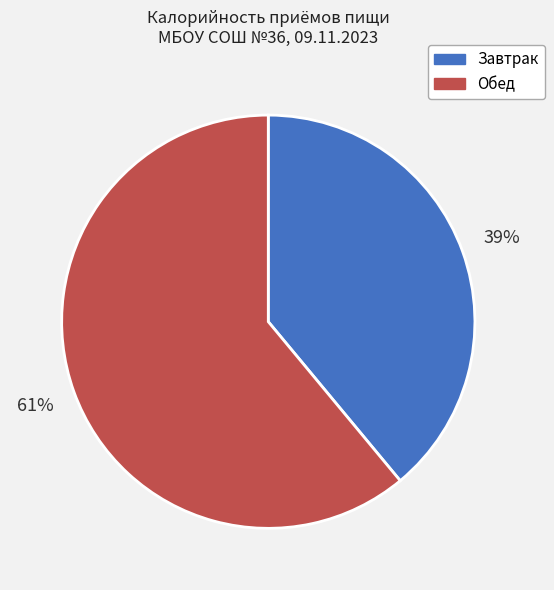

Which category has the biggest portion of the pie?

Обед